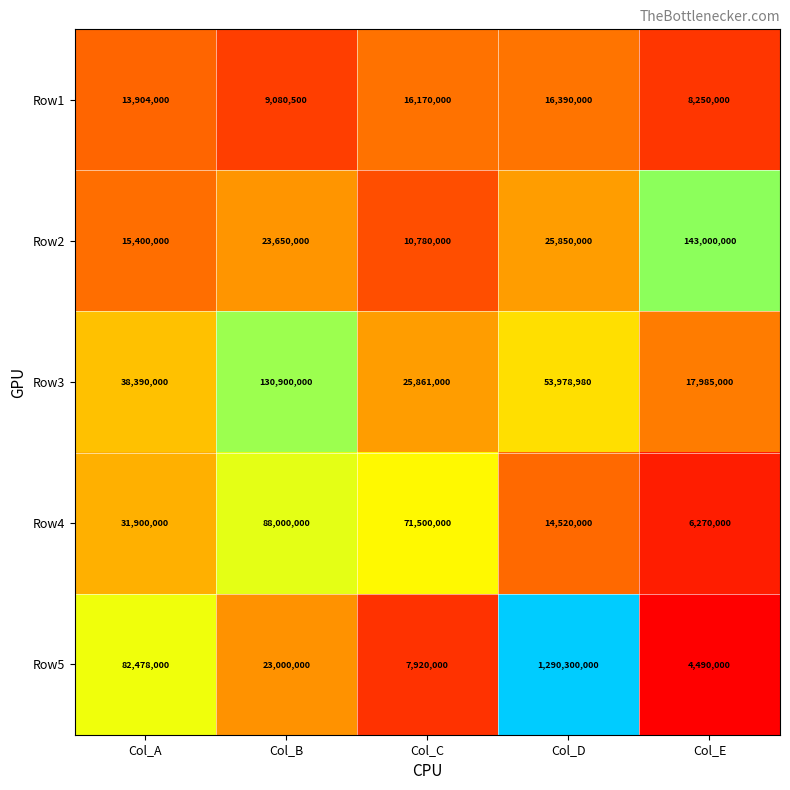

What is the total value across all series at Col_E?

179995000